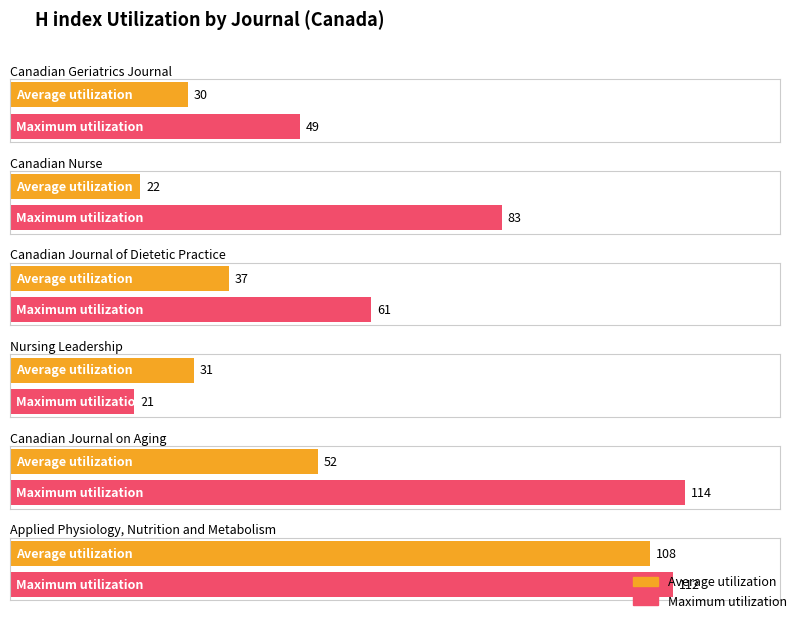

At Canadian Journal of Dietetic Practice, list the series in order from largest to smallest.

Maximum utilization, Average utilization